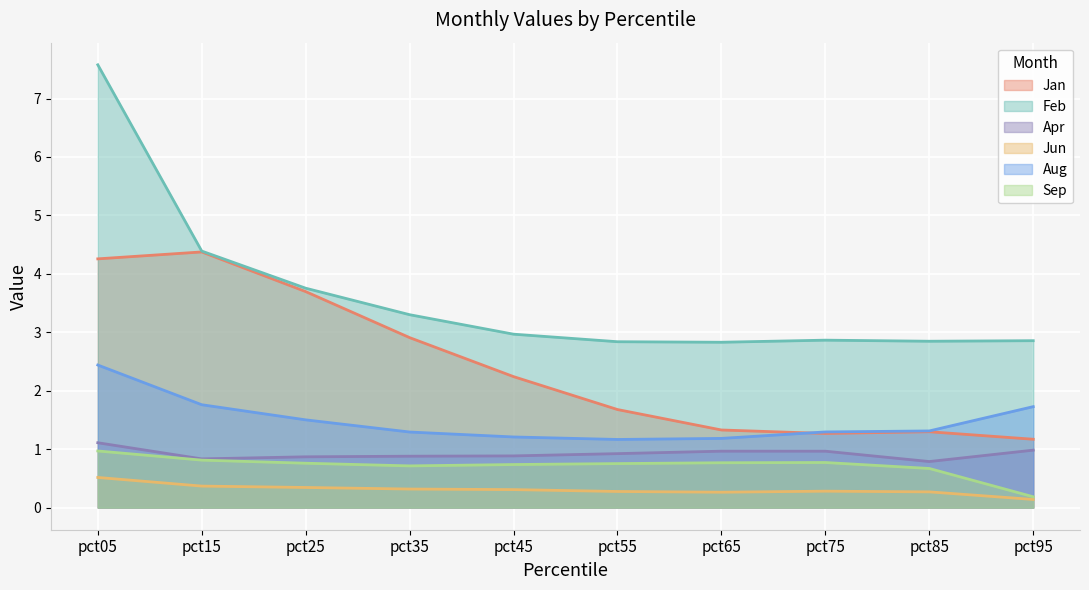

In Feb, how many points are lower than both neighbors (excluding endpoints)?

2